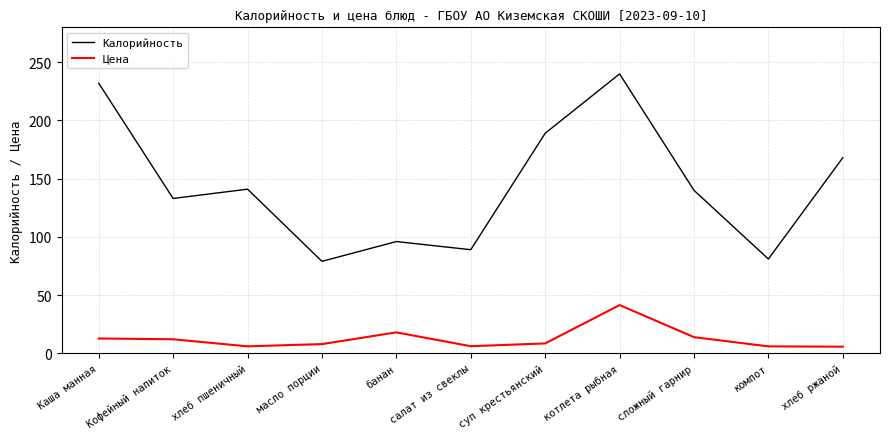

What is the approximate value of Калорийность at хлеб пшеничный?

141.0